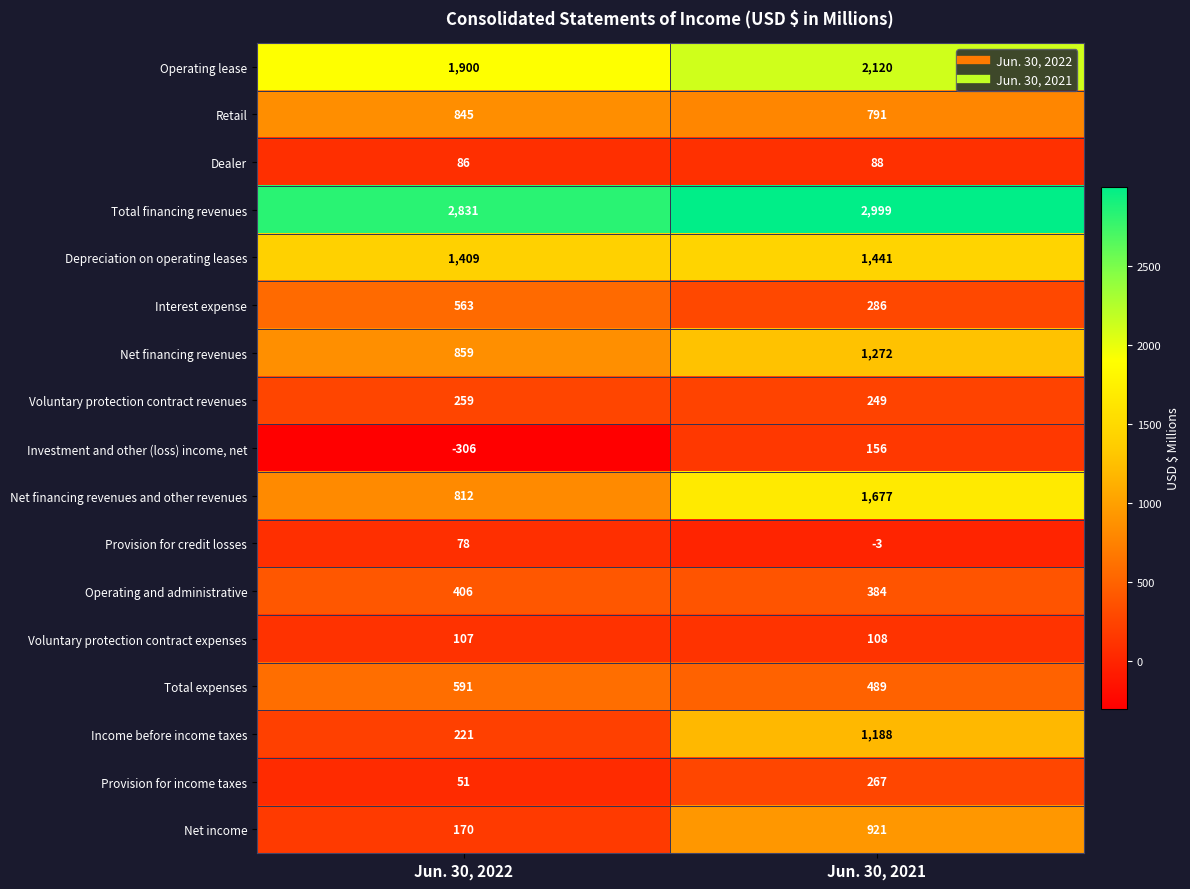

What is the total value across all series at Jun. 30, 2022?

10882